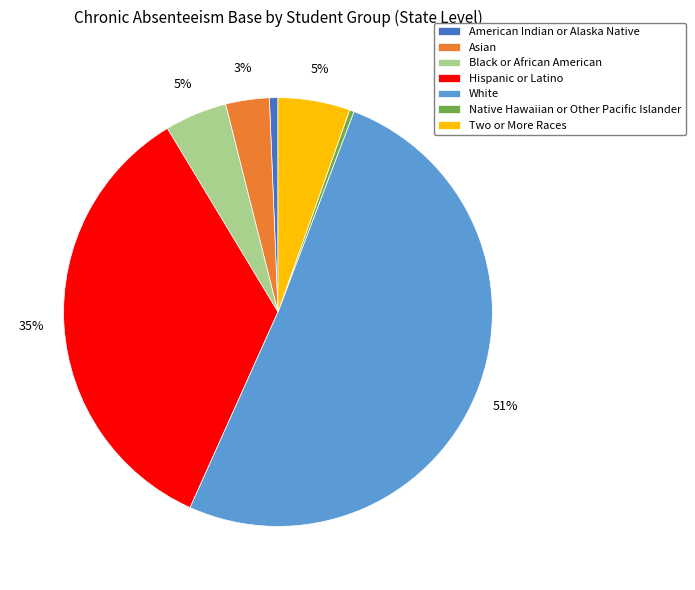

To the nearest percent, what portion does Two or More Races represent?

5%